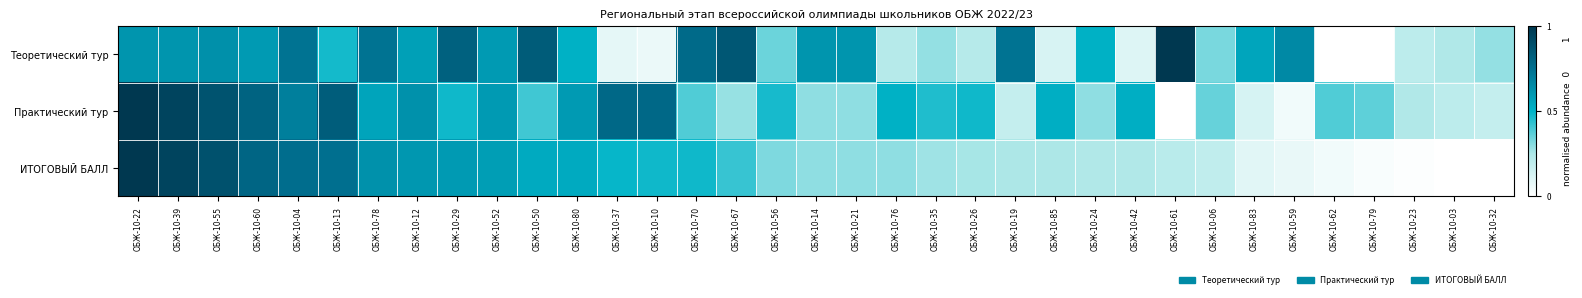

What is the difference between the highest and lowest values at ОБЖ-10-29?

0.3